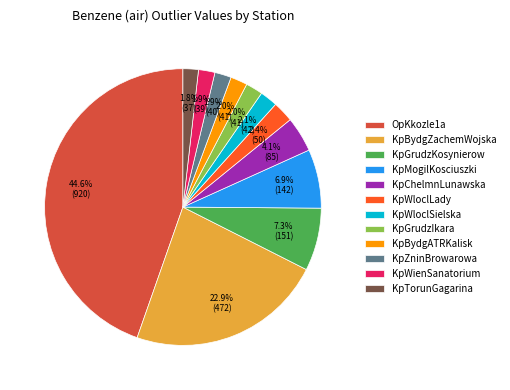

To the nearest percent, what percentage of the pie is KpGrudzIkara?

2%